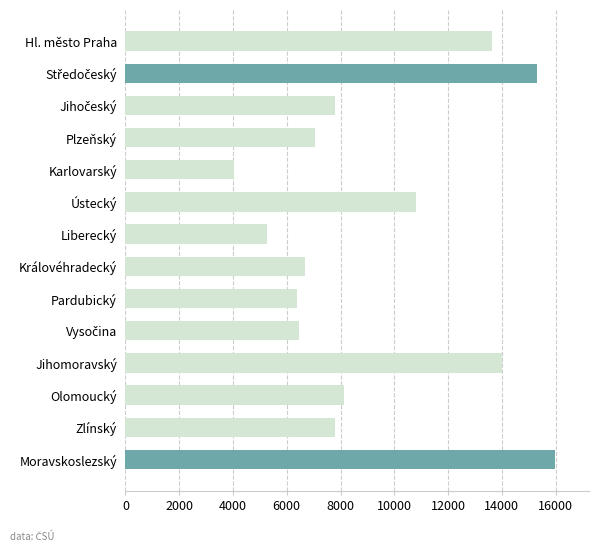

What is the minimum value shown in the chart?

4026